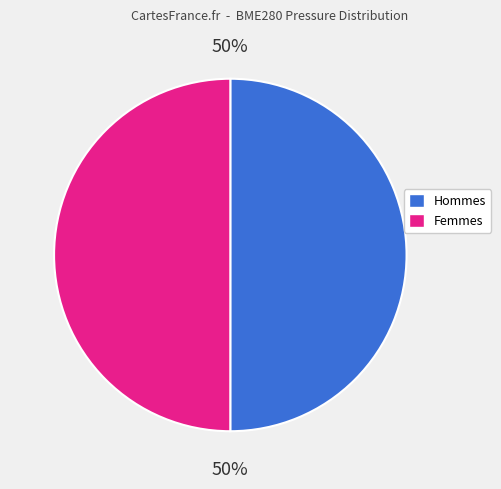

To the nearest percent, what is the average slice percentage?

50%